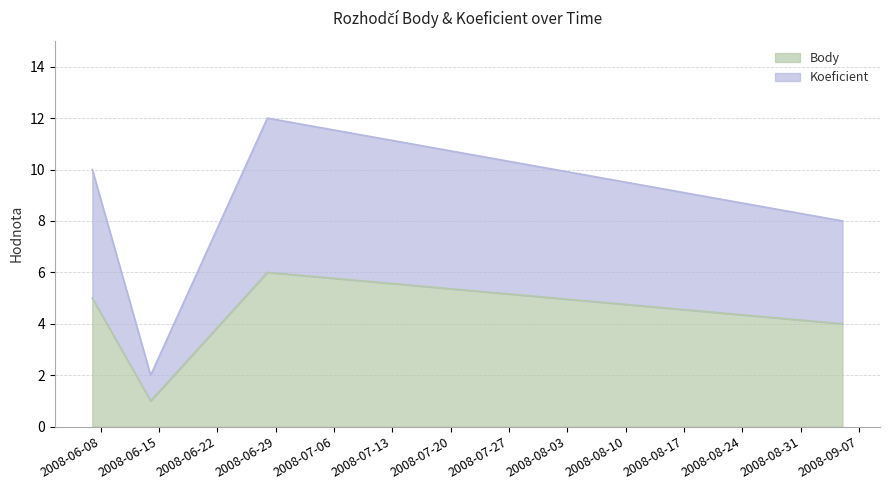

Read the Koeficient value at 2008-09-05.

4